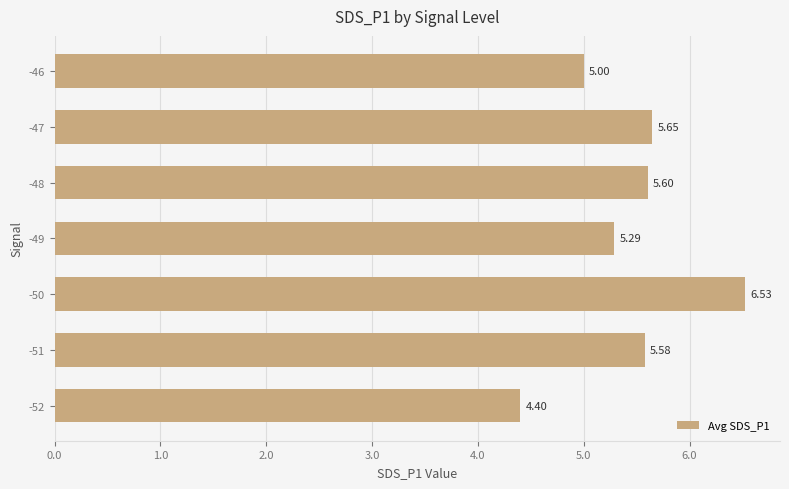

List the labels in order of value, largest first.

-50, -47, -48, -51, -49, -46, -52